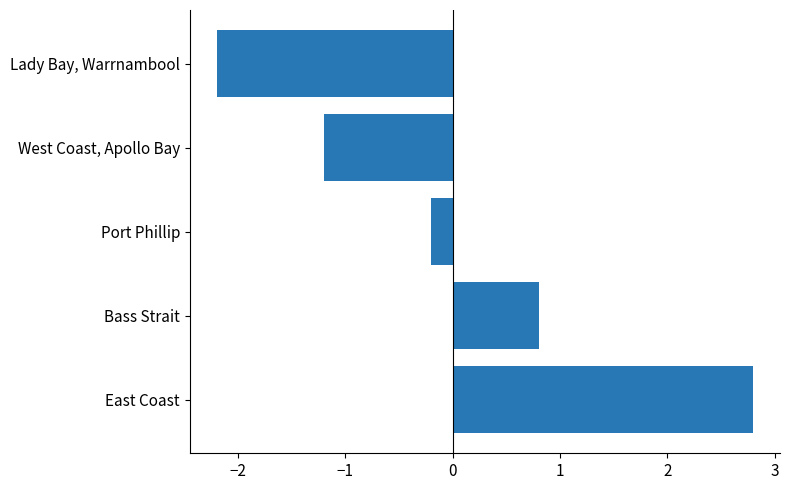

Which category has the lowest value across all series?

Lady Bay, Warrnambool